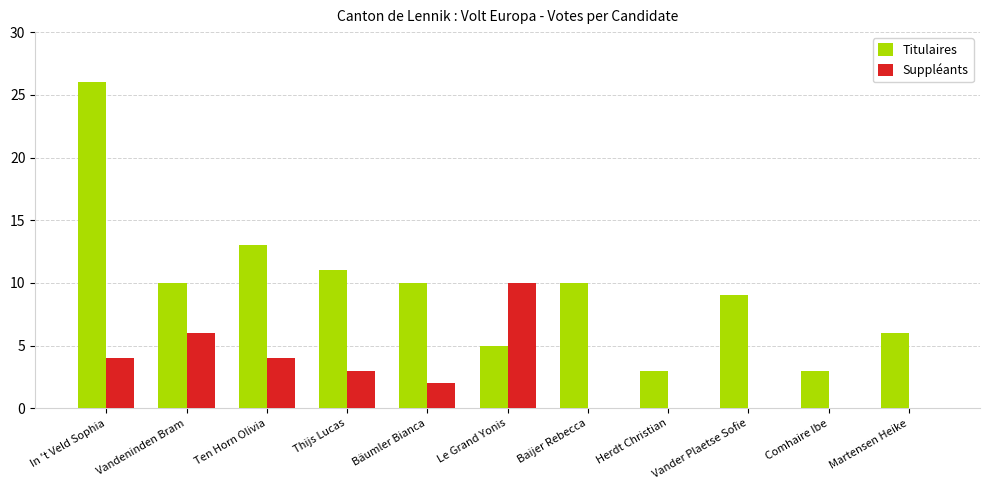

Where does the Suppléants series first go above 2?

In 't Veld Sophia